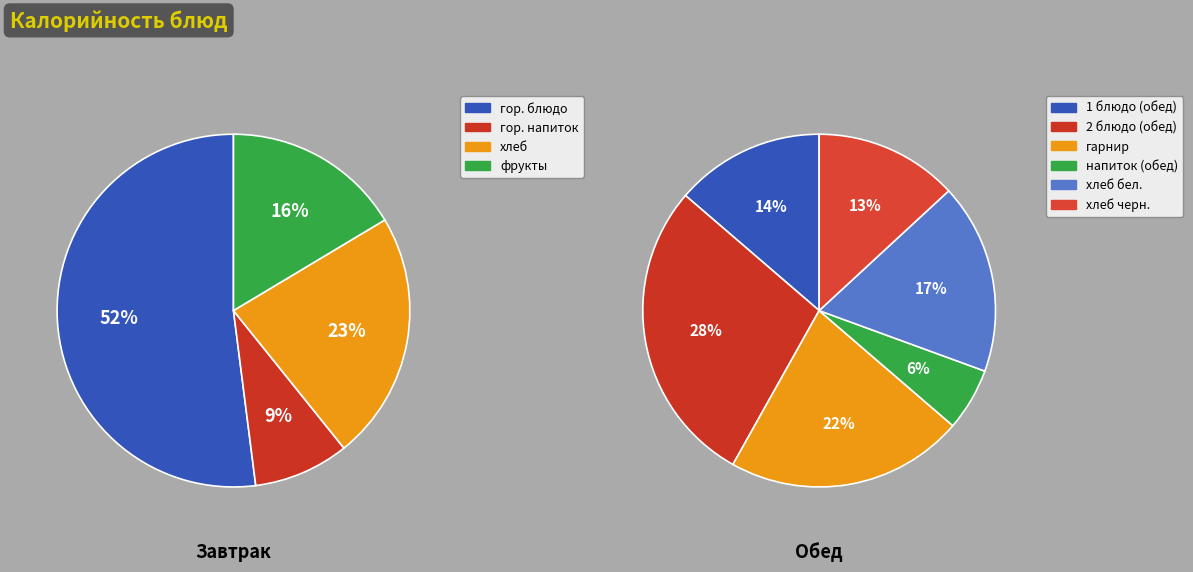

What is the smallest slice in the pie chart?

напиток (обед)